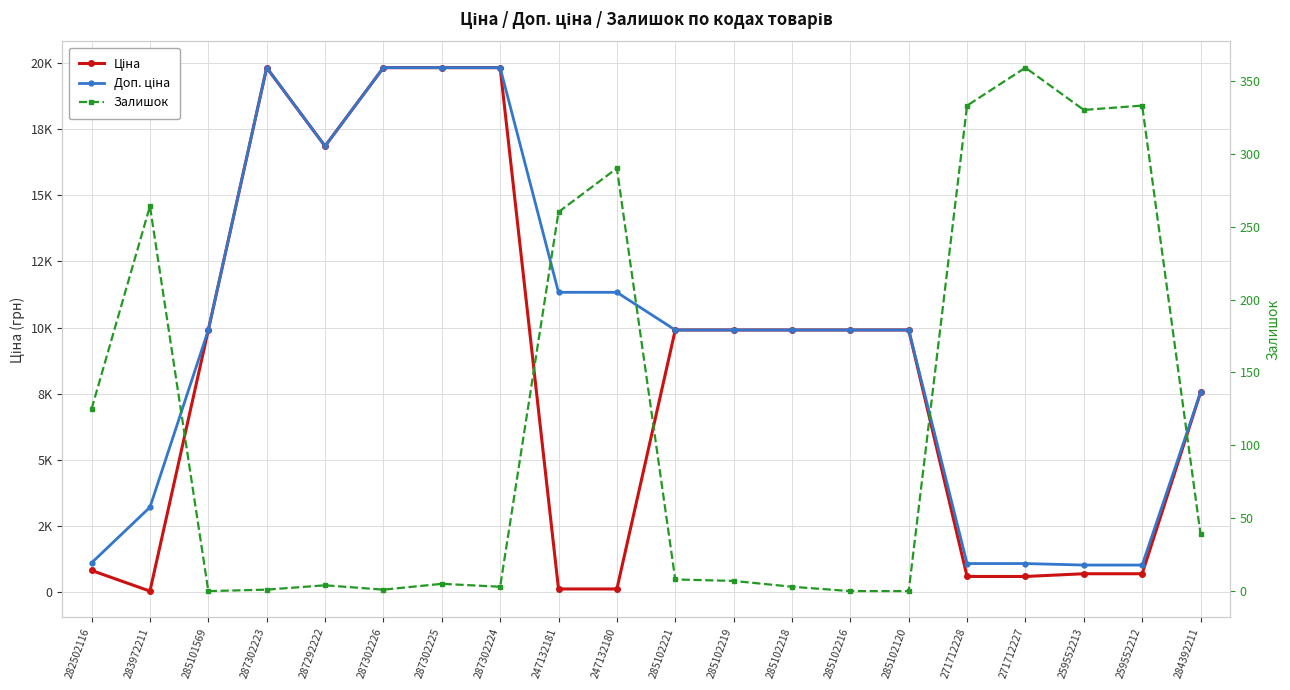

The value of Доп. ціна at 285102221 is 13064.6. True or false?

False